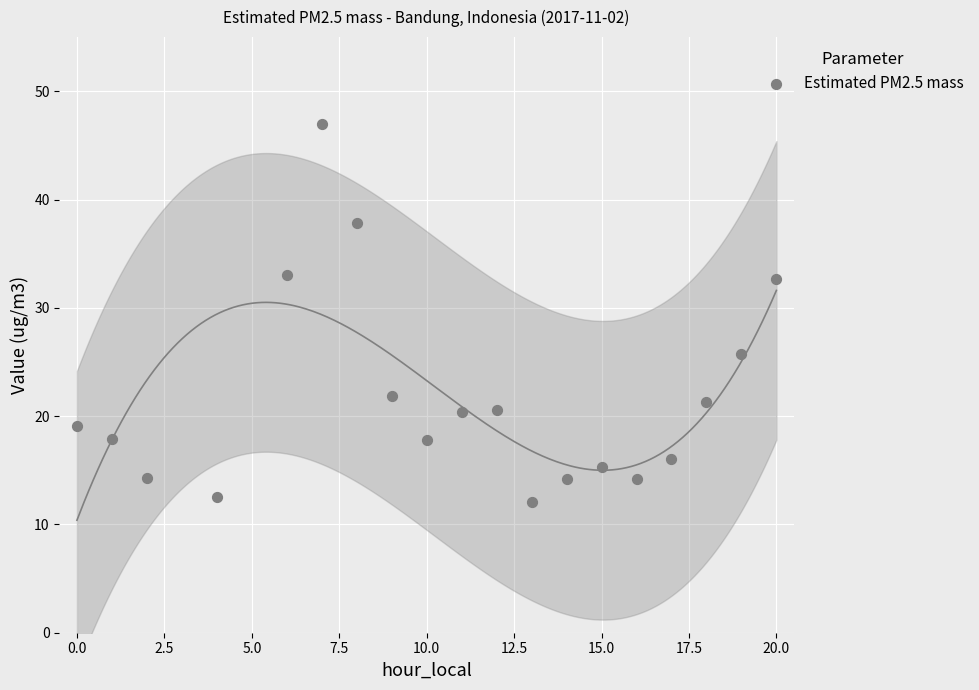

What is the range of Y values (max minus min)?

34.9